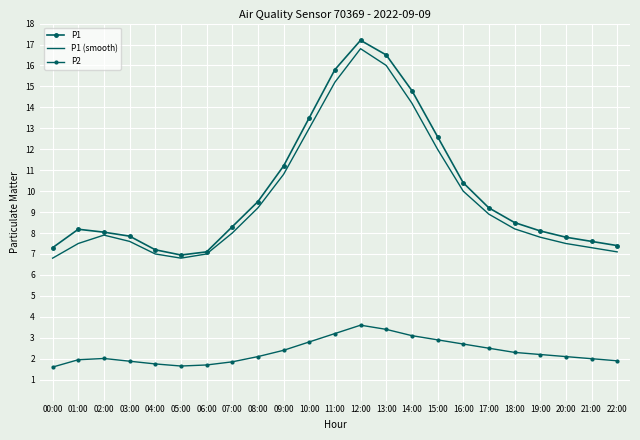

What is the difference between the highest and lowest values at 10:00?

10.7